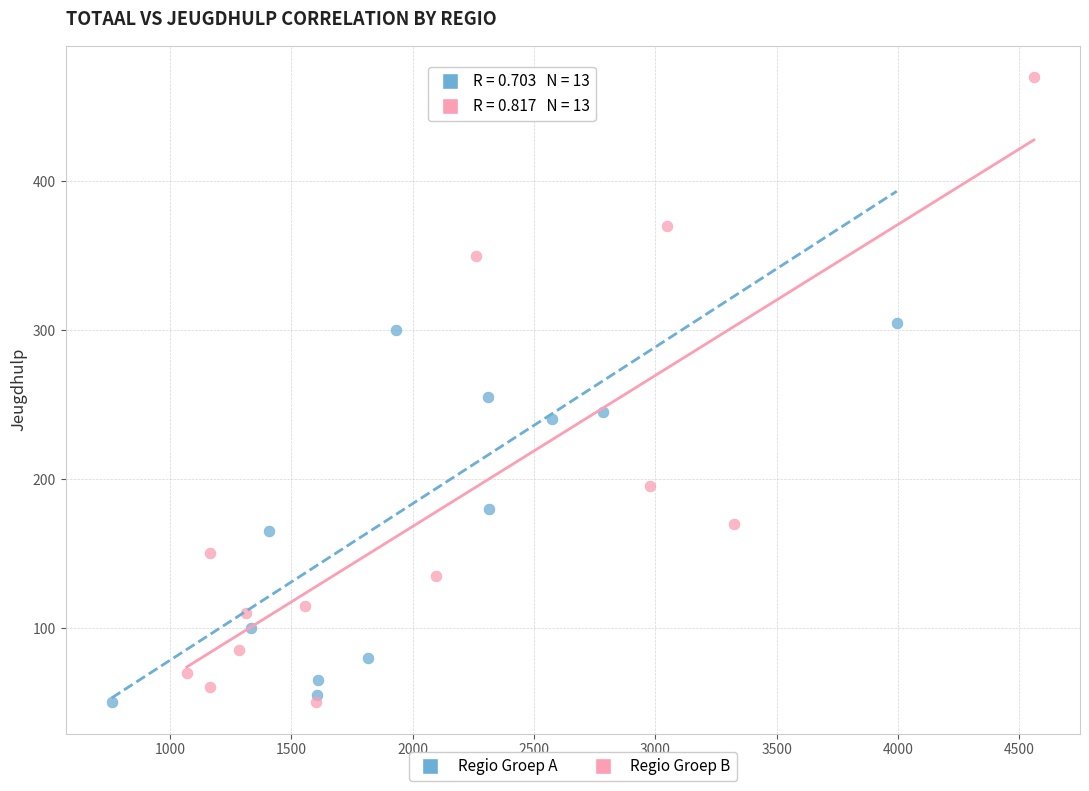

What are all the series names shown in the legend?

Regio Groep A, Regio Groep B